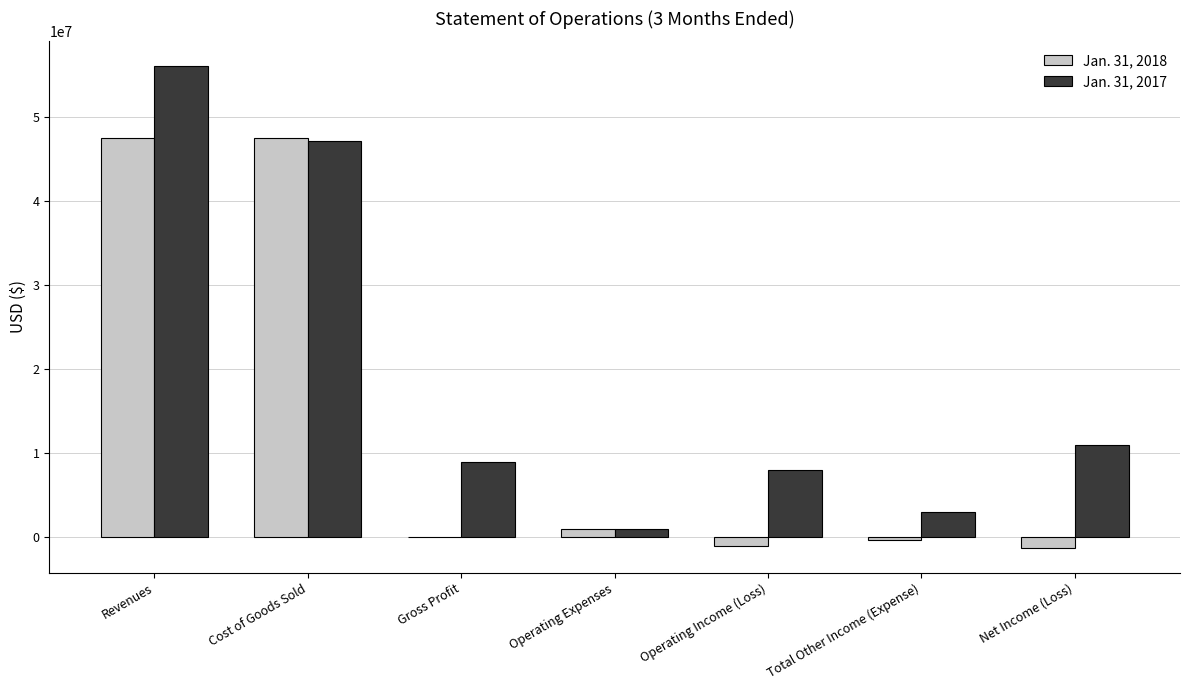

Which series changed the most between Cost of Goods Sold and Operating Income (Loss)?

Jan. 31, 2018